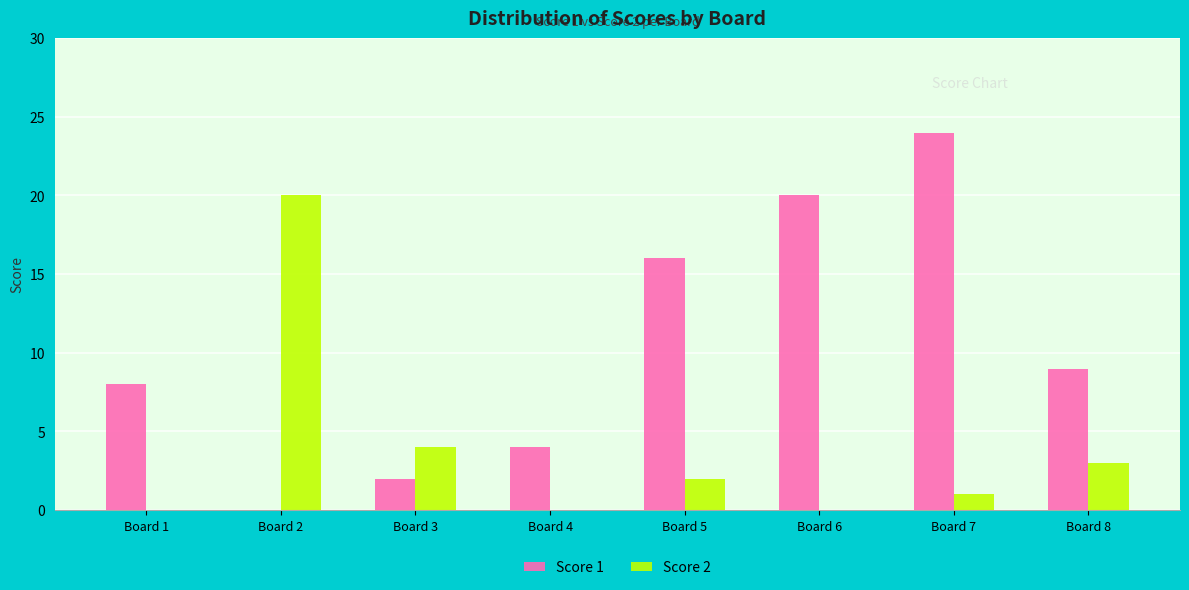

At which category is the sum across all series the highest?

Board 7